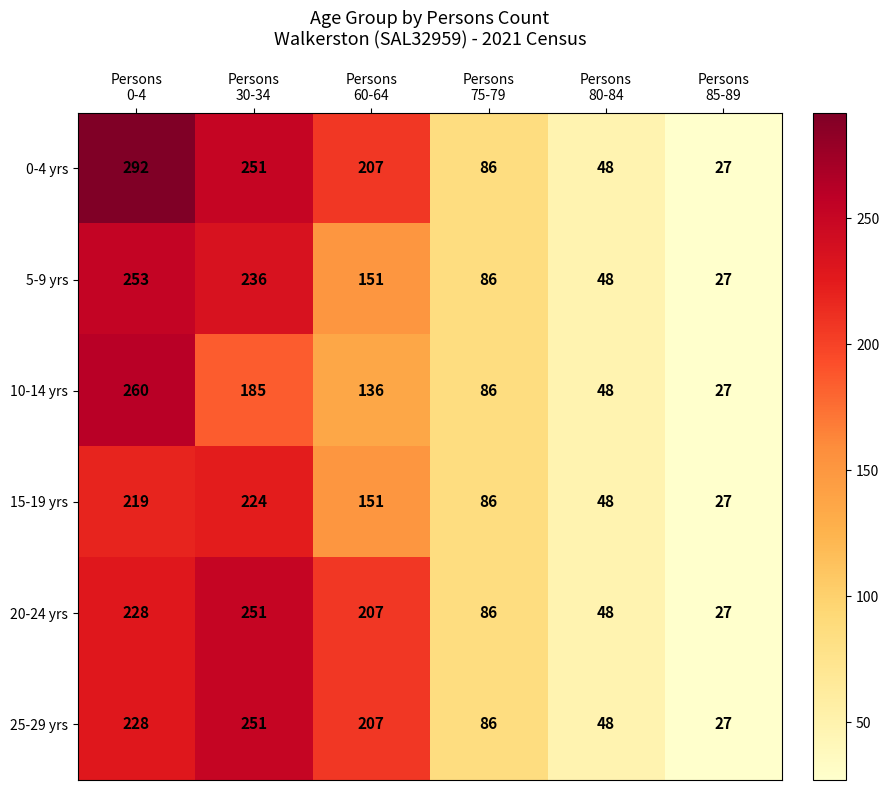

What is the minimum value shown in the chart?

27